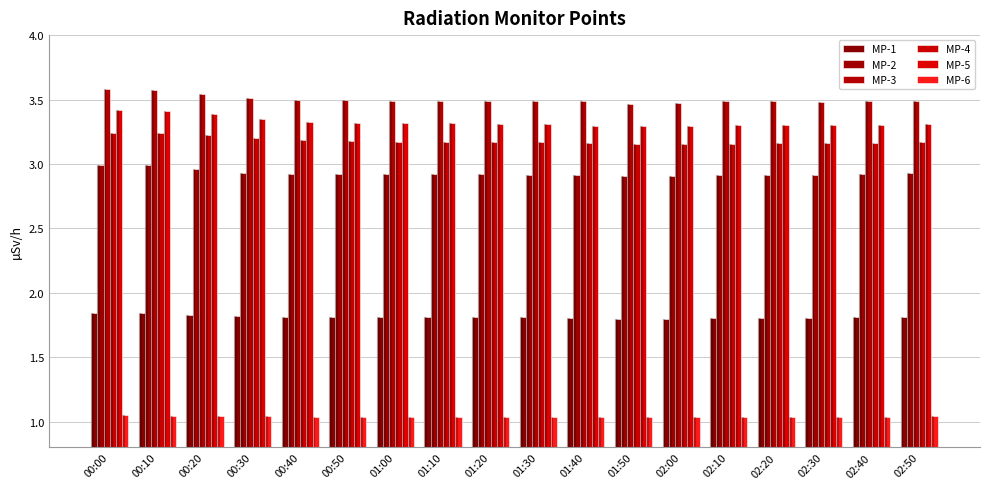

What is the difference between the second highest and minimum values in the MP-4 series?

0.1